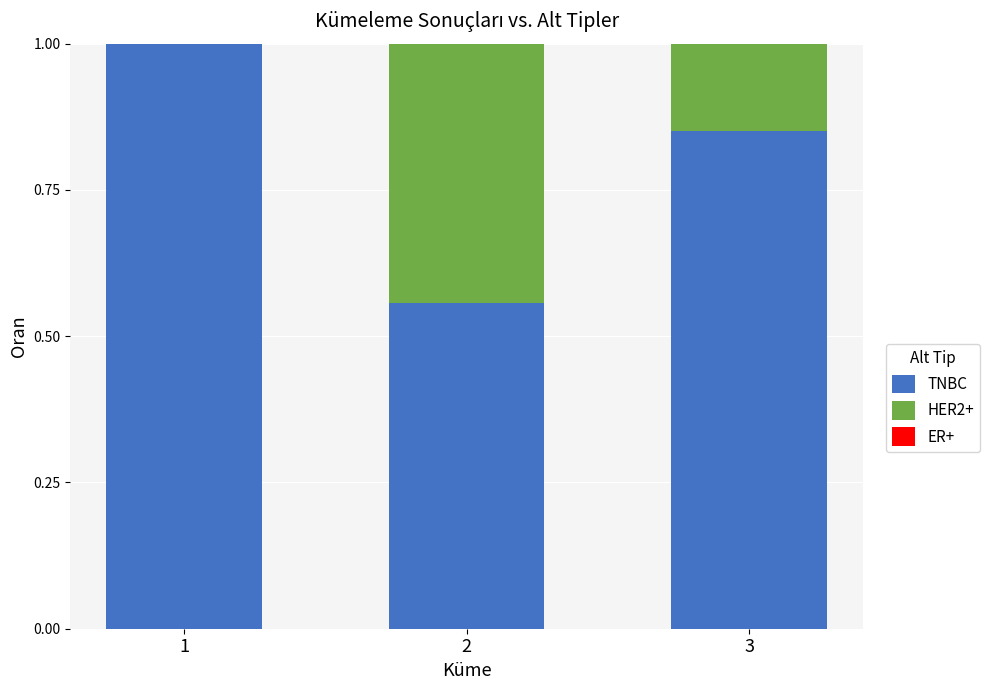

At how many categories does at least one series exceed 0?

3